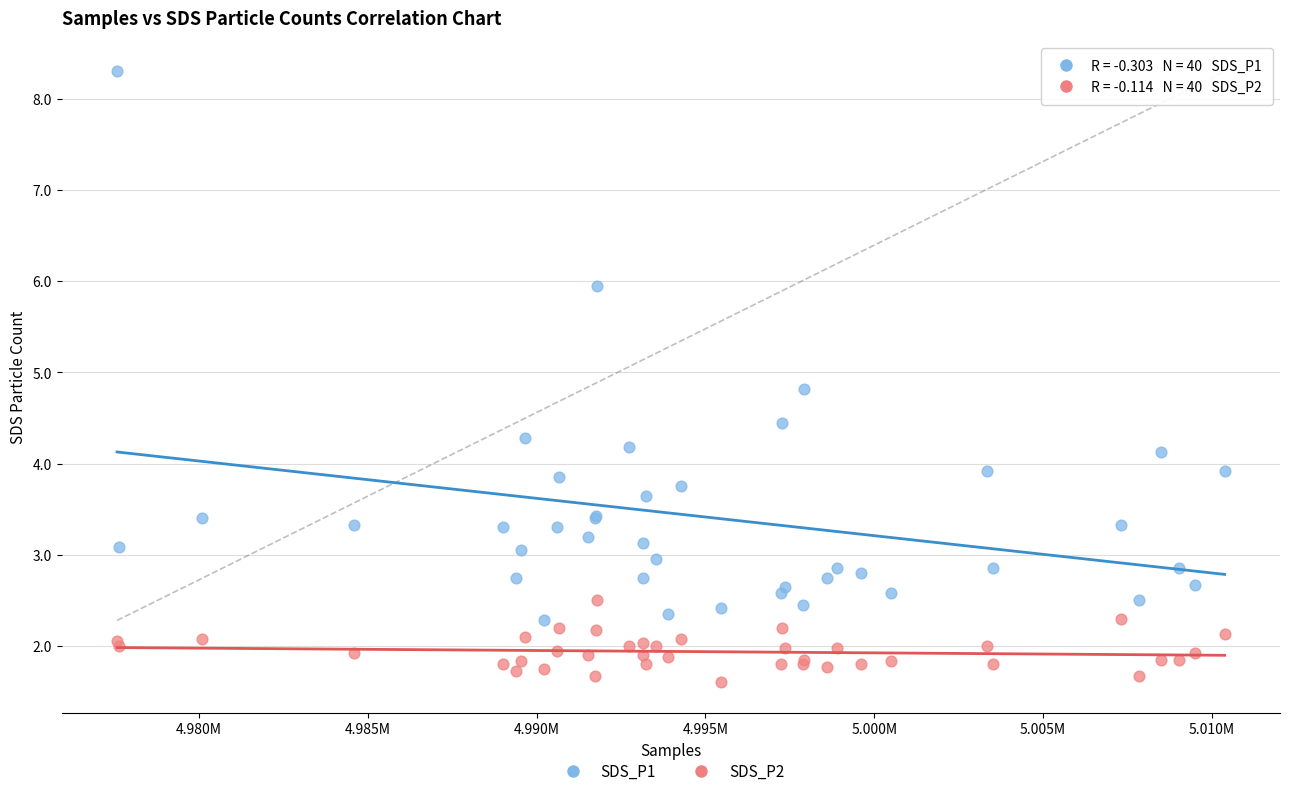

What is the X range (max minus min) for the scatter plot?

32813.0